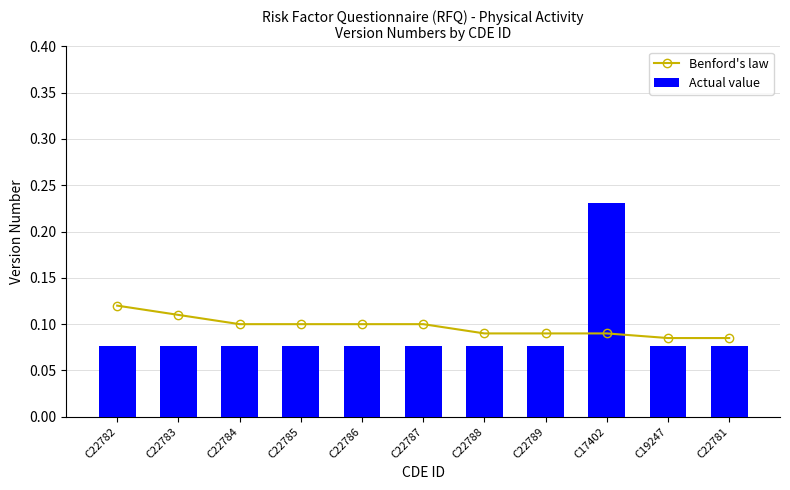

List the series in order of their peak value, highest first.

Actual value, Benford's law